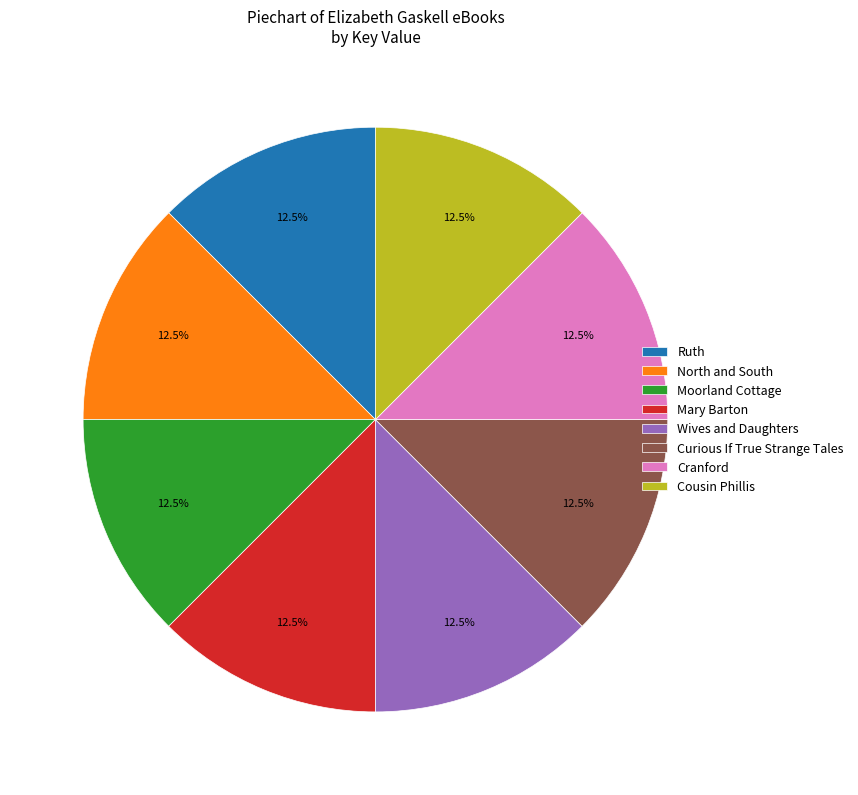

How many segments does this pie chart have?

8